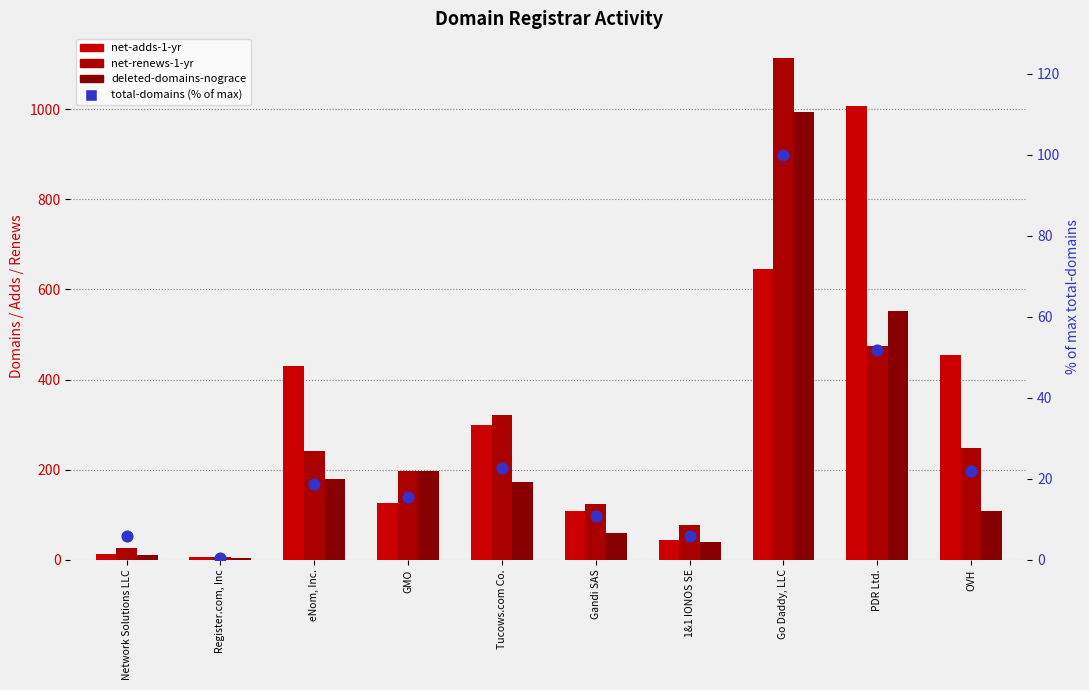

Which series has the largest total across all categories?

net-adds-1-yr